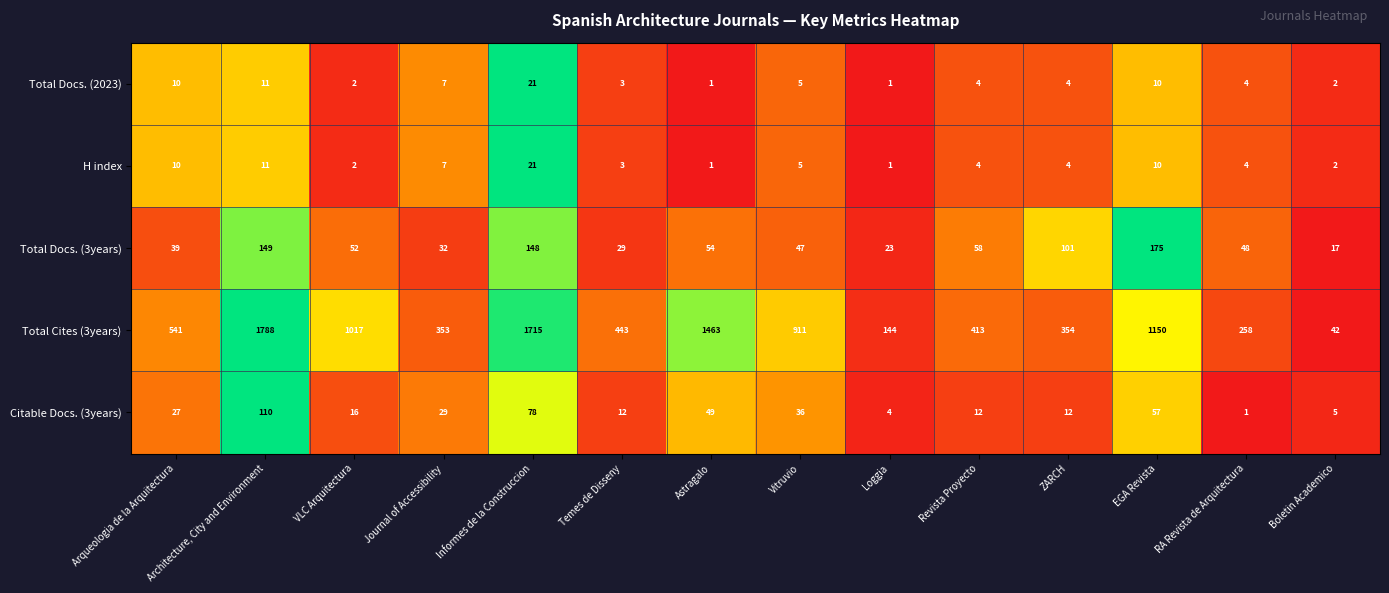

Which series has the largest range (max minus min)?

Total Cites (3years)